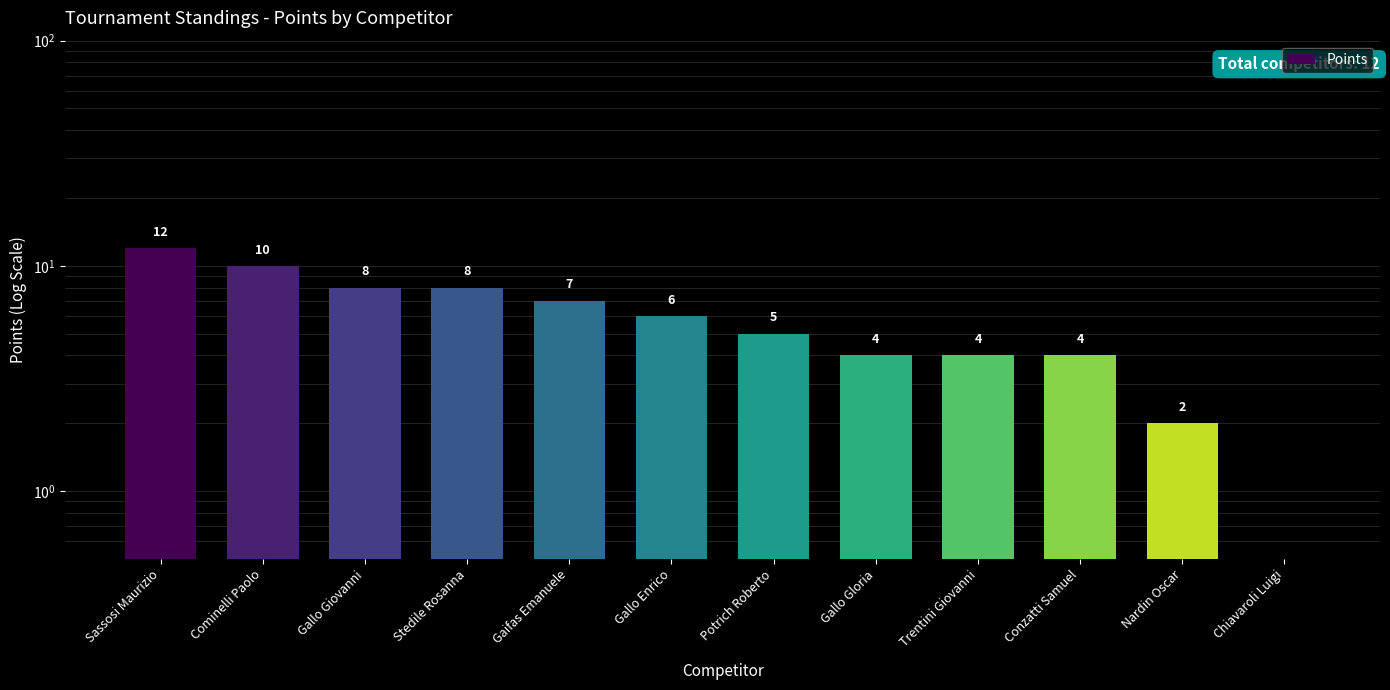

Rank the categories by value from lowest to highest.

Chiavaroli Luigi, Nardin Oscar, Gallo Gloria, Trentini Giovanni, Conzatti Samuel, Potrich Roberto, Gallo Enrico, Gaifas Emanuele, Gallo Giovanni, Stedile Rosanna, Cominelli Paolo, Sassosi Maurizio